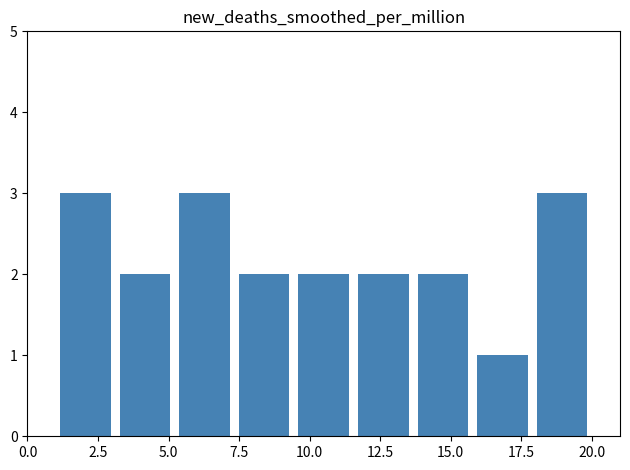

What is the difference between the maximum and minimum values?

2